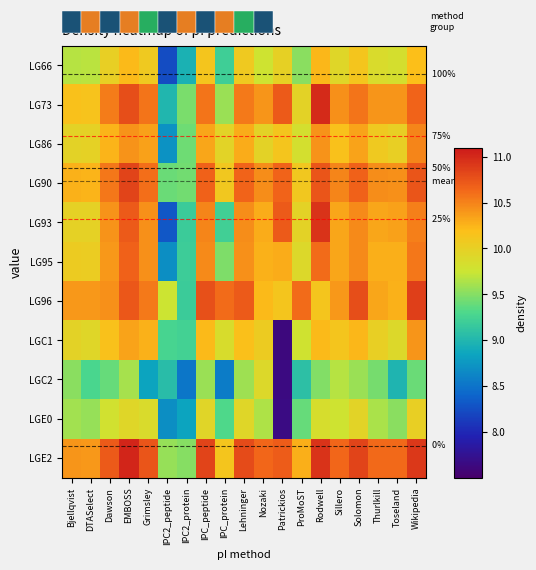

The LG90 series shows 10.4 at Toseland. True or false?

True